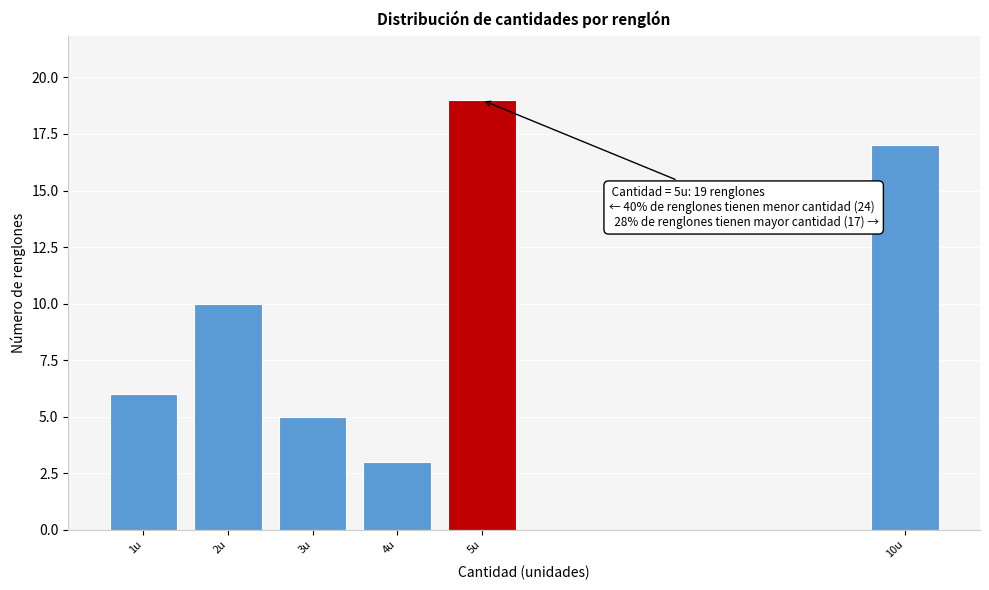

Reading left to right, transcribe all the data shown in this chart.

1u=6	2u=10	3u=5	4u=3	5u=19	10u=17